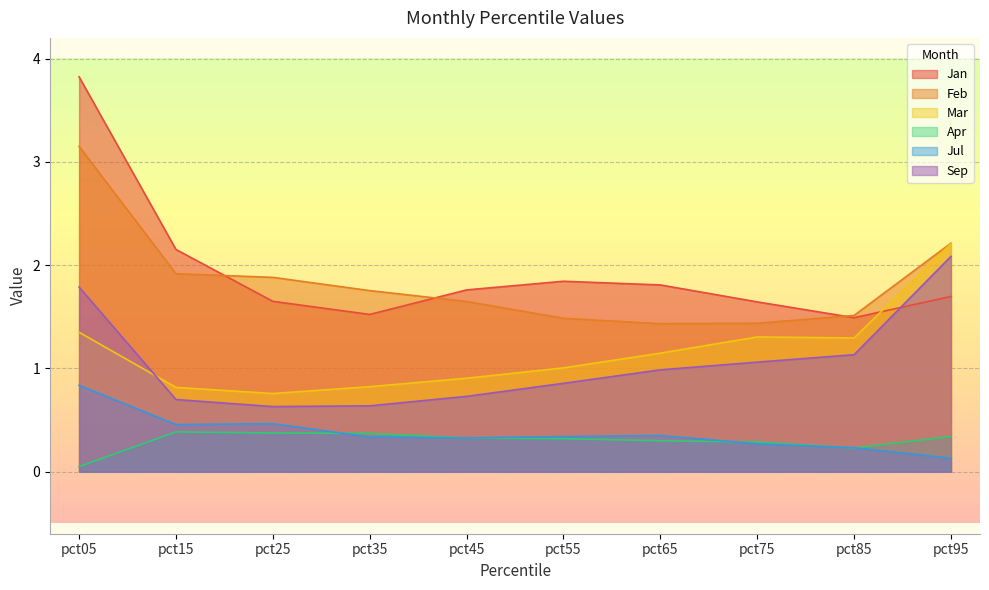

What is the average value of the Mar series?

1.2